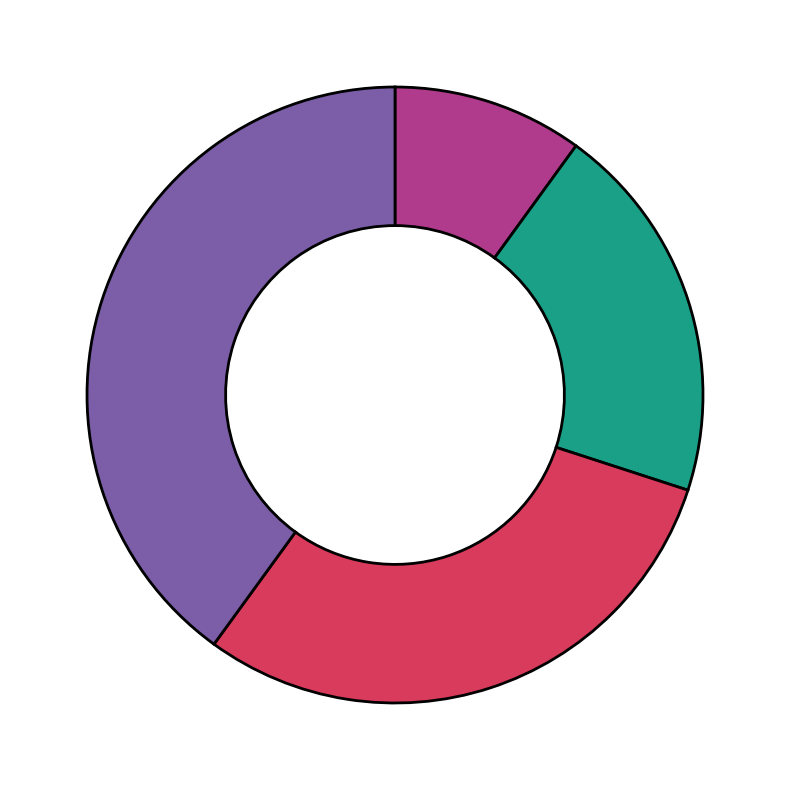

Is there any slice that represents more than half of the pie?

No